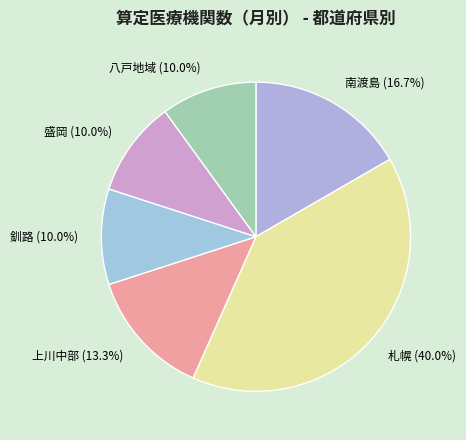

Is there a majority slice in this chart?

No